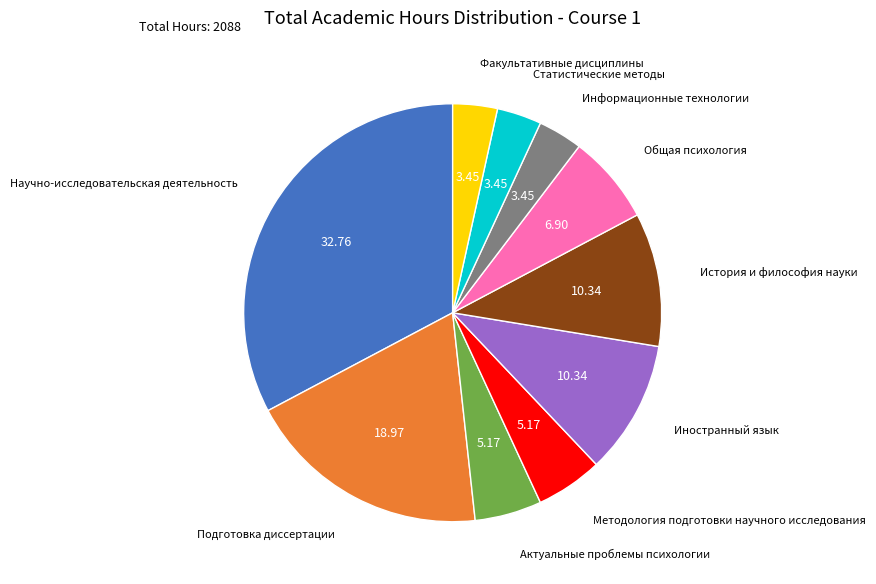

Is Актуальные проблемы психологии the majority of the pie?

No